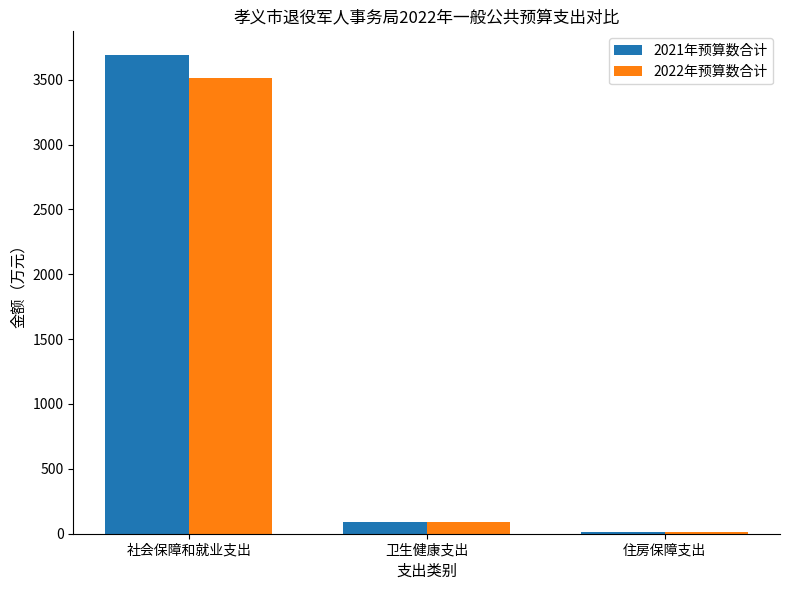

What is the maximum value shown in the chart?

3688.0